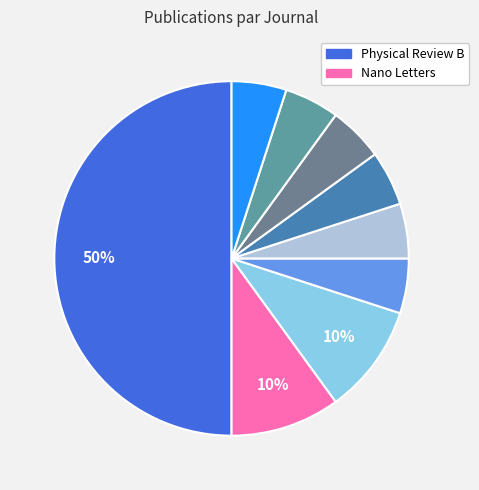

How many slices are in this pie chart?

9